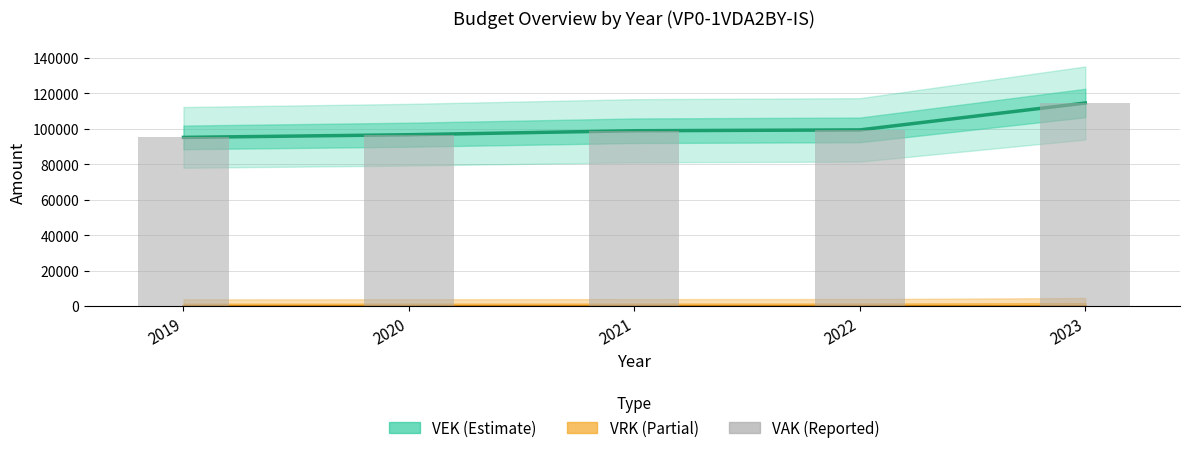

Count the number of data series in this chart.

3